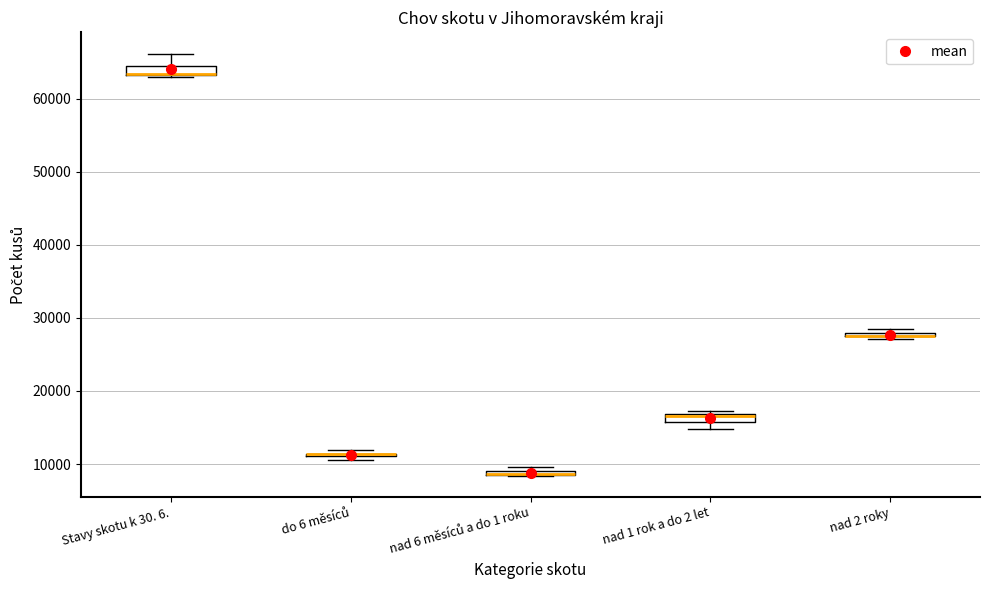

Where is the lower edge of the box for nad 6 měsíců a do 1 roku on the y-axis? The values are not printed on the chart, so give them approximately, as read against the axis.

8000